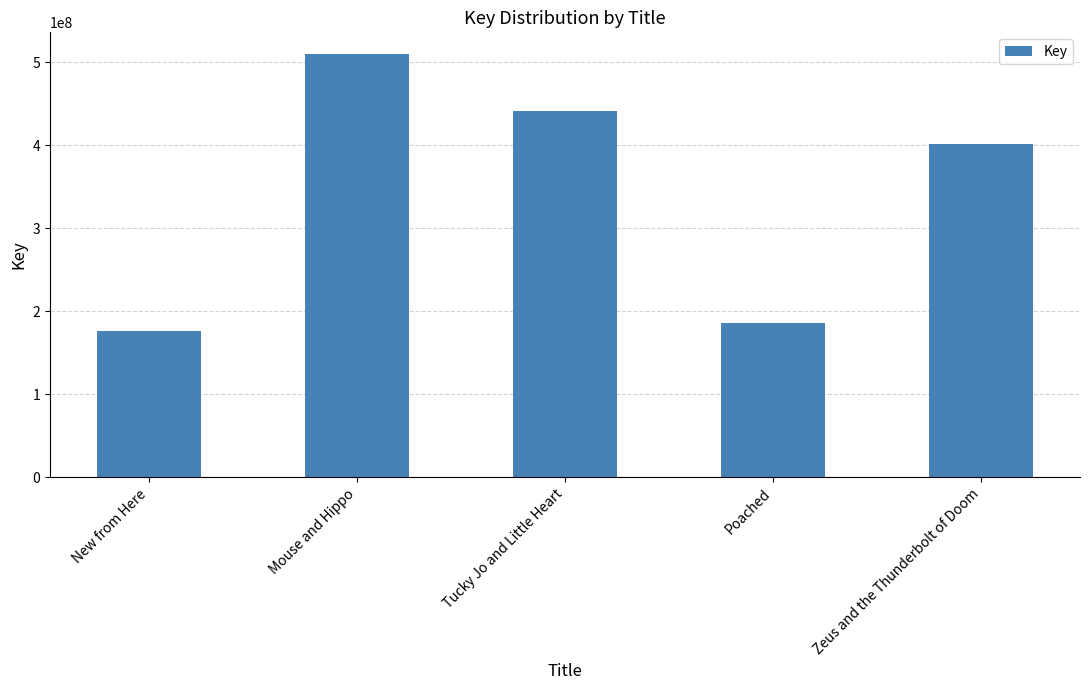

How many bars are there in total?

5